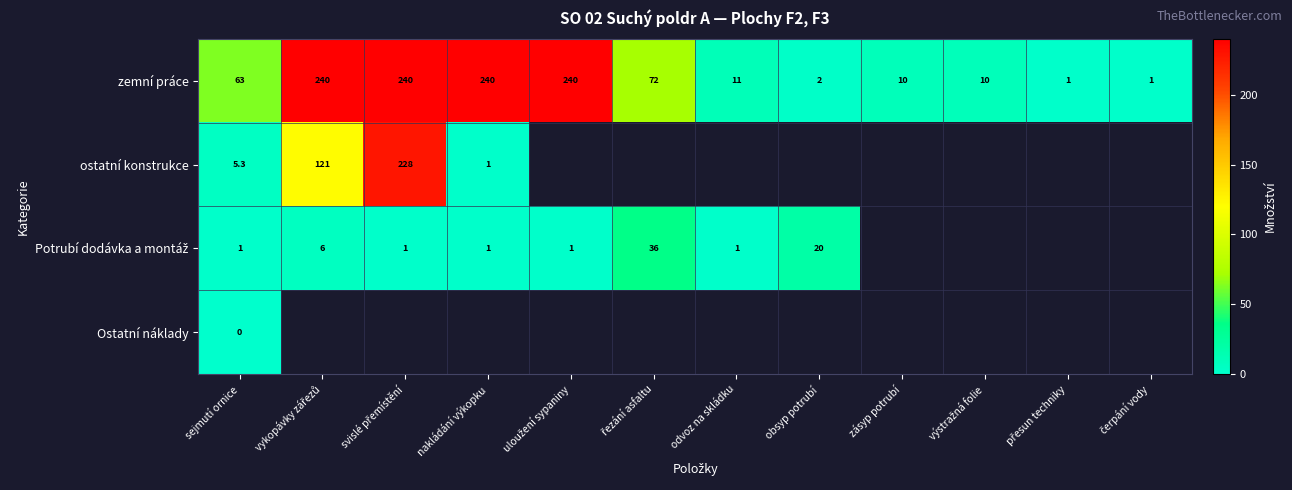

True or false: zemní práce has a value of 354.0 at nakládání výkopku.

False